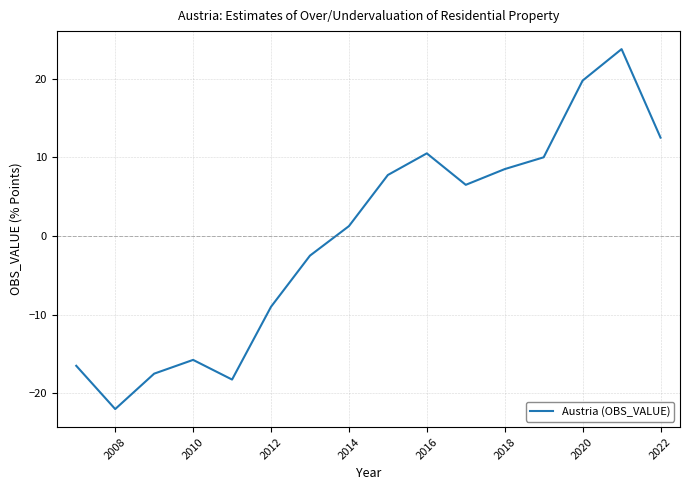

What is the smallest value displayed?

-22.0